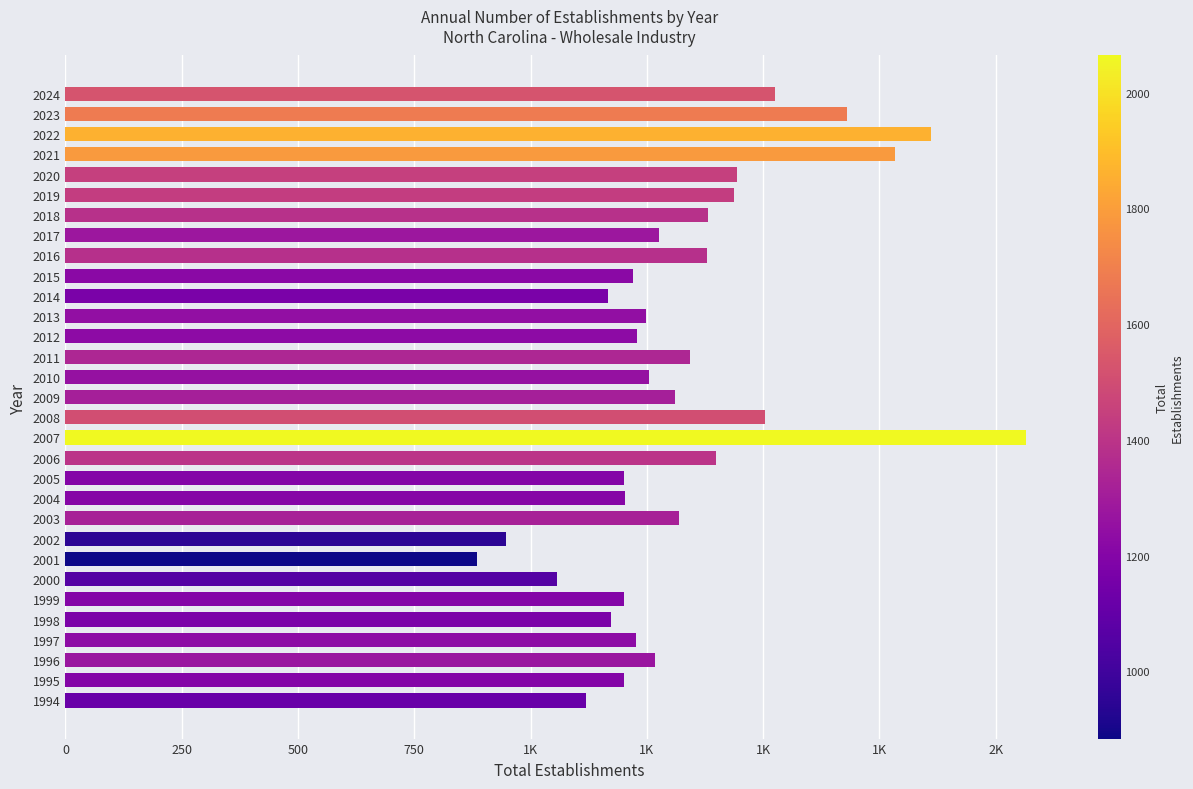

Rank the categories by value from highest to lowest.

2007, 2022, 2021, 2023, 2024, 2008, 2020, 2019, 2006, 2018, 2016, 2011, 2003, 2009, 2017, 1996, 2010, 2013, 2012, 1997, 2015, 2004, 1995, 1999, 2005, 1998, 2014, 1994, 2000, 2002, 2001